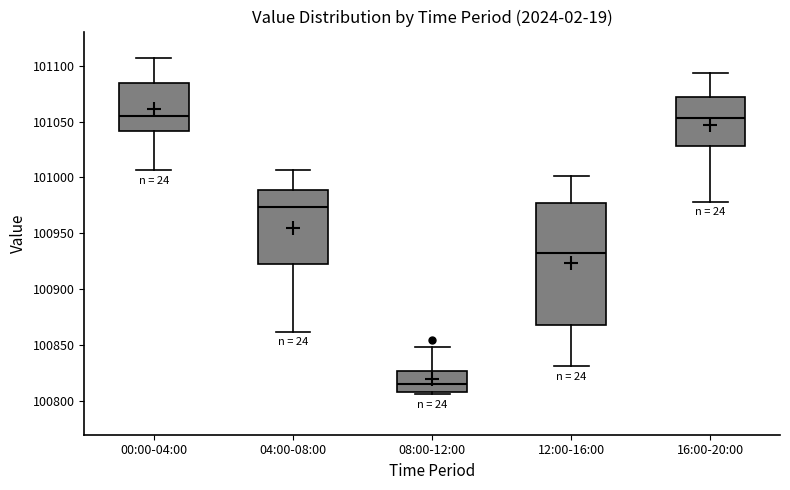

Which box has the lowest median line?

08:00-12:00